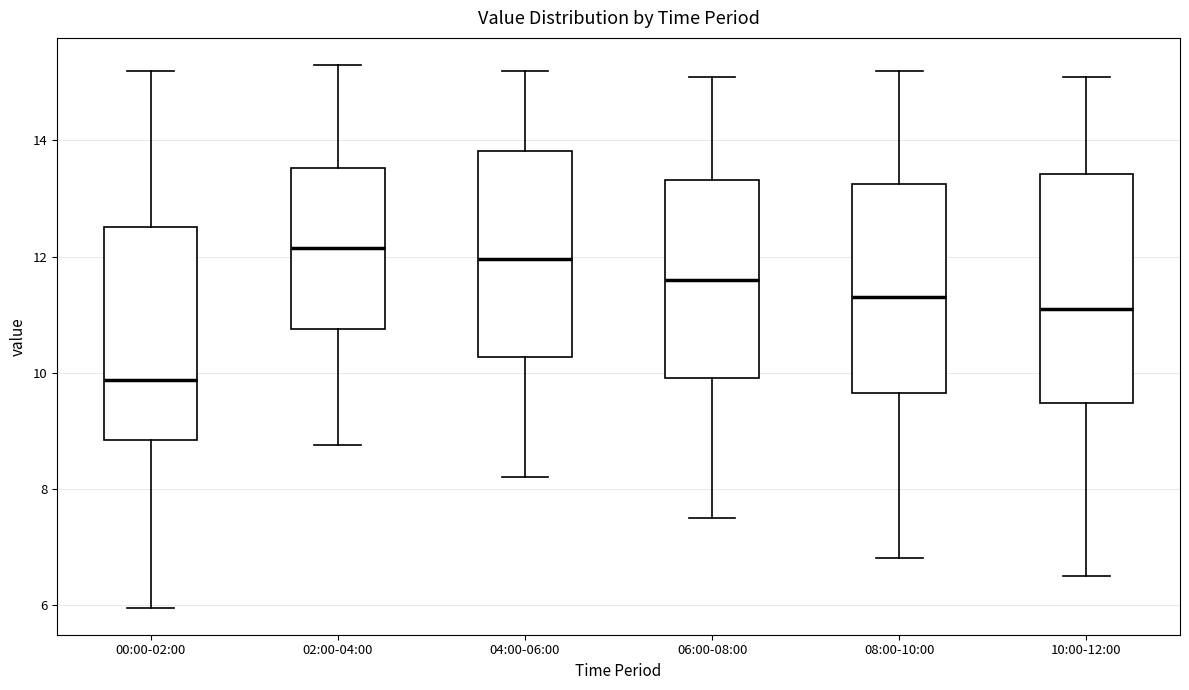

Comparing the boxes themselves (not the whiskers), which one is the tallest?

10:00-12:00